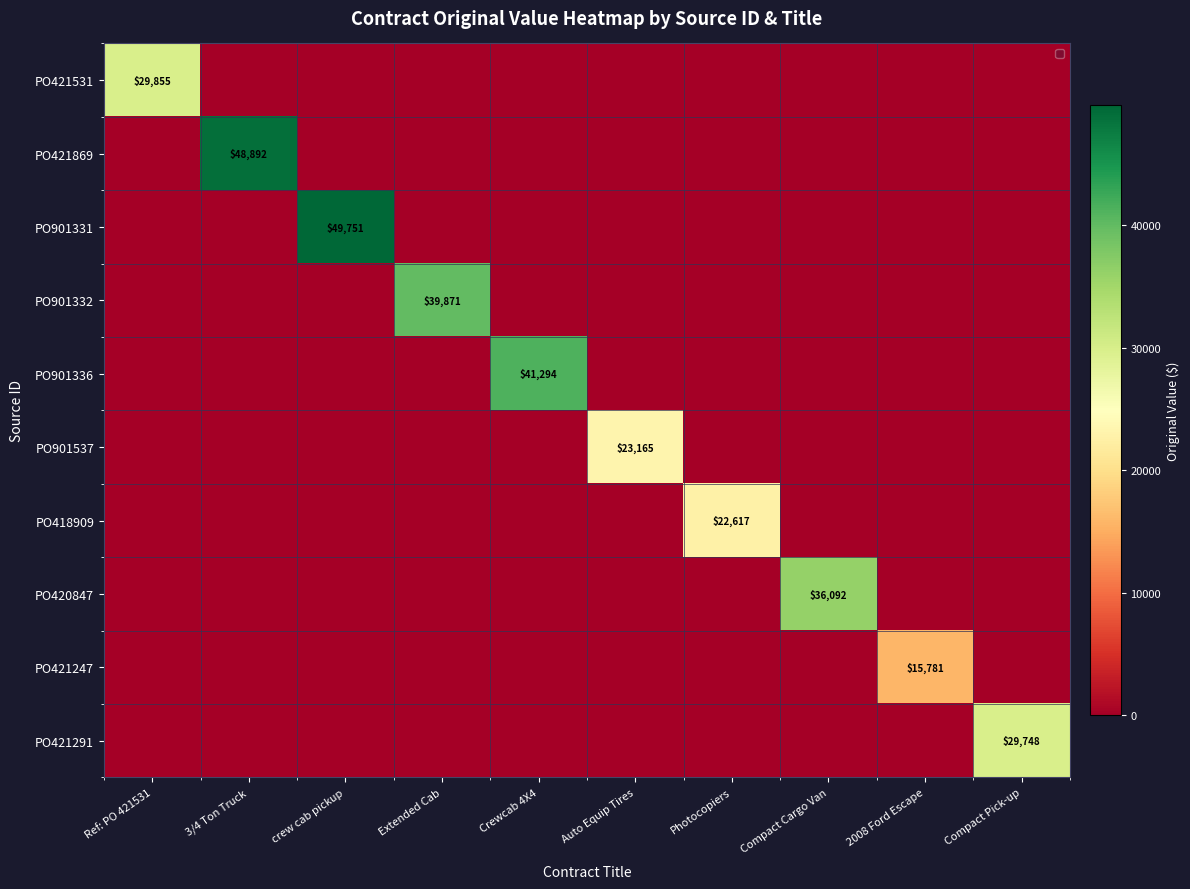

Between Extended Cab and Compact Pick-up, which is larger?

Extended Cab